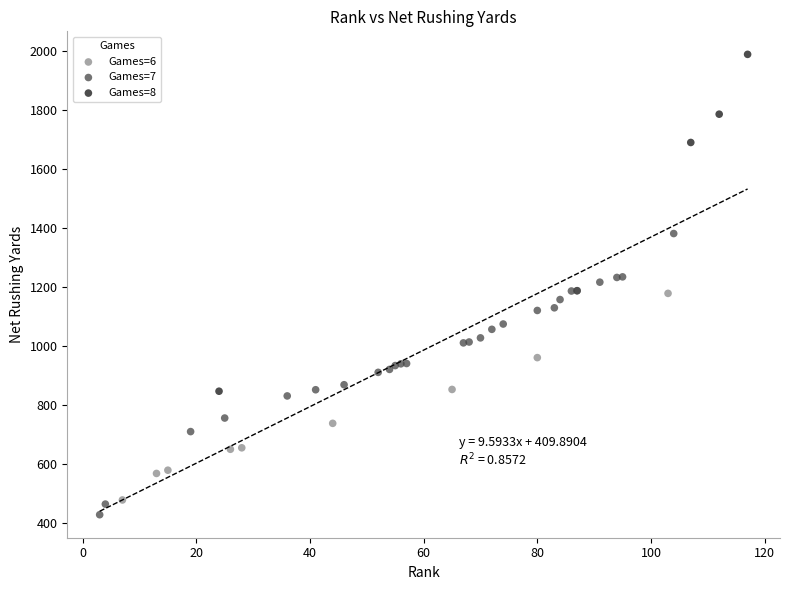

Which series has the largest Y range (max minus min)?

Games=8